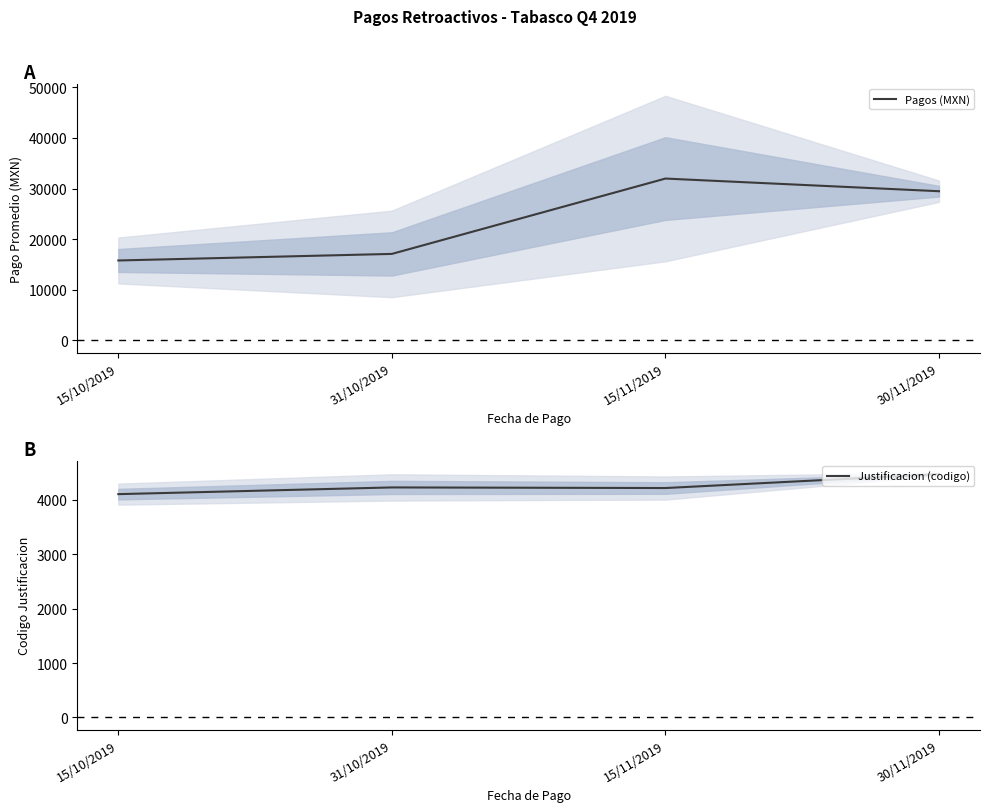

True or false: Pagos (MXN) and Justificacion (codigo) intersect in this chart.

False